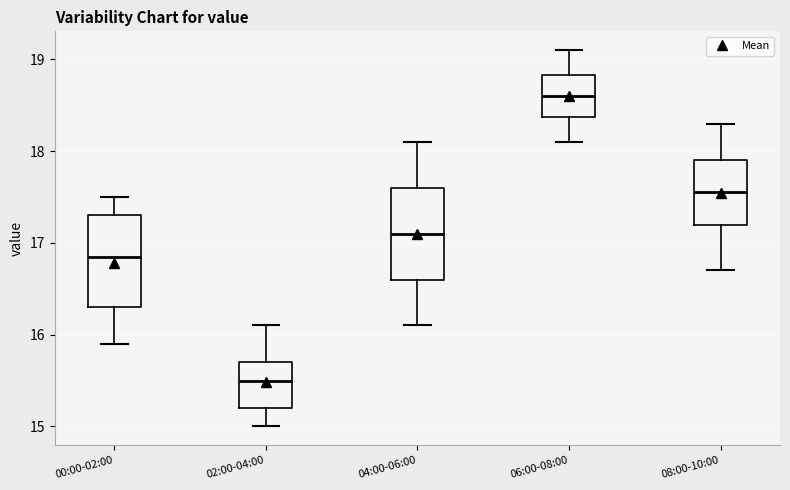

Which box has the lowest median line?

02:00-04:00